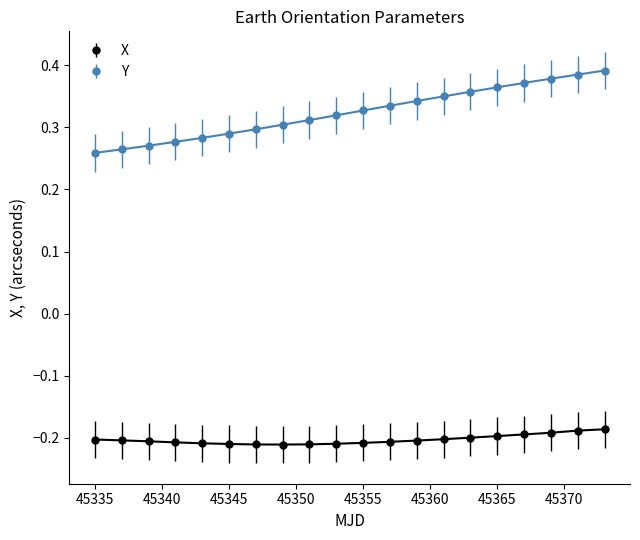

True or false: X and Y cross at least once.

False